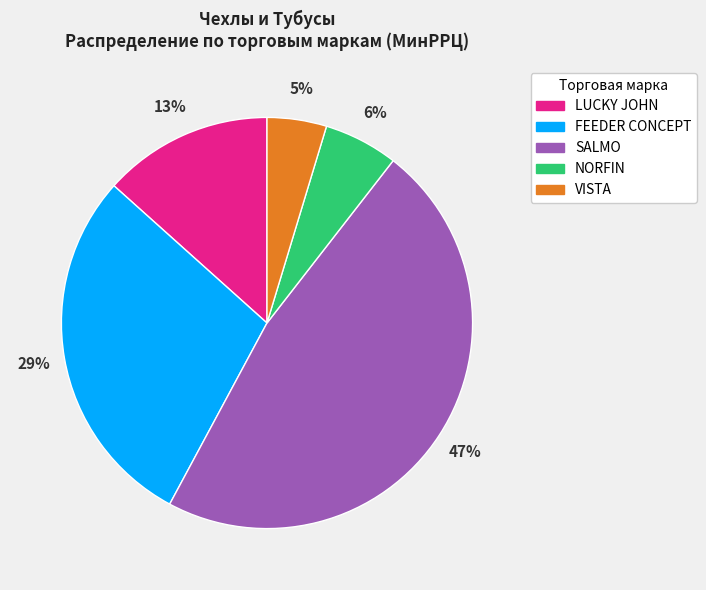

Is there any slice that represents more than half of the pie?

No